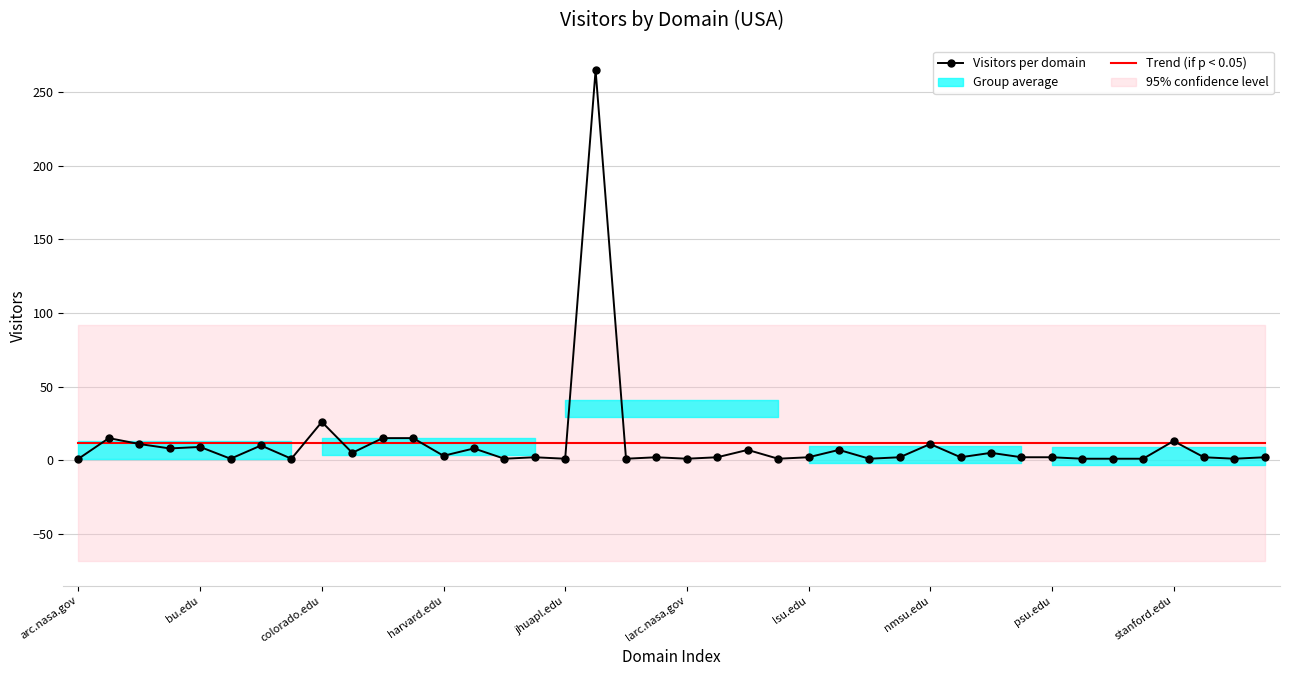

What is the maximum value shown in the chart?

265